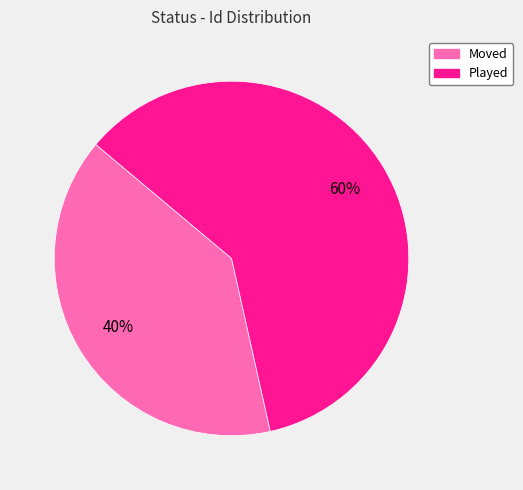

To the nearest percent, what is the average slice percentage?

50%